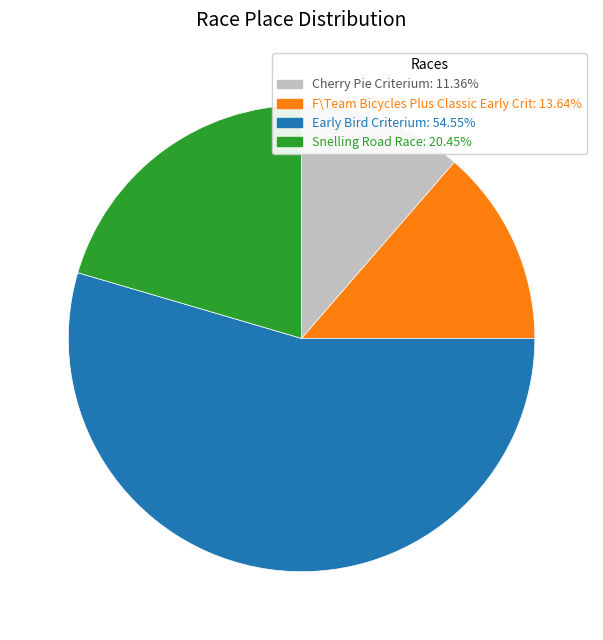

Which has a higher value, F\Team Bicycles Plus Classic Early Crit or Early Bird Criterium?

Early Bird Criterium